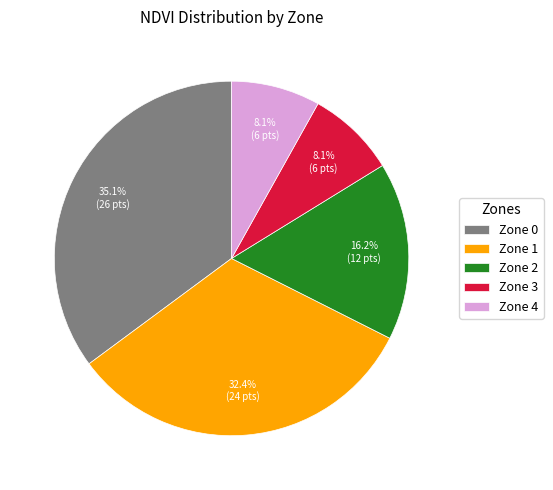

What percentage is NOT represented by Zone 3?

91.9%